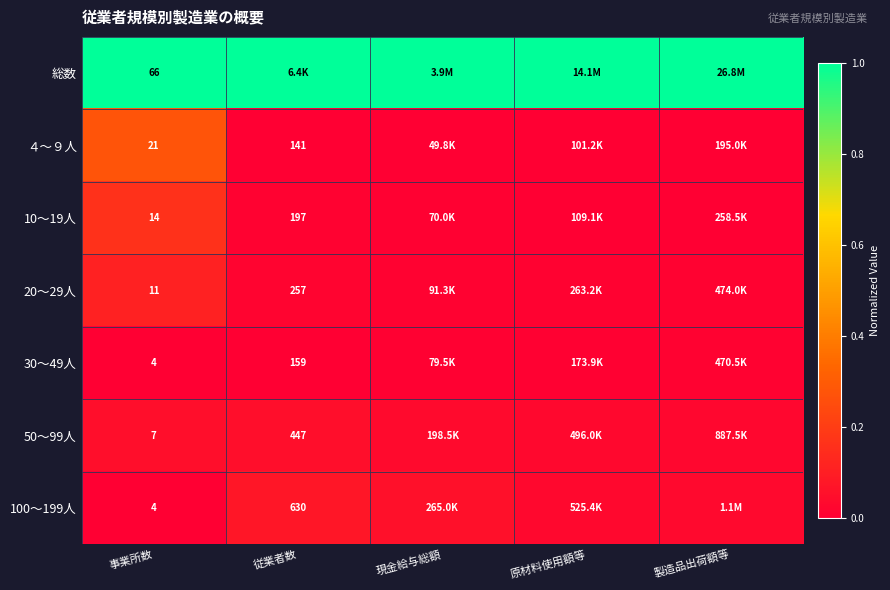

Count the number of data series in this chart.

7